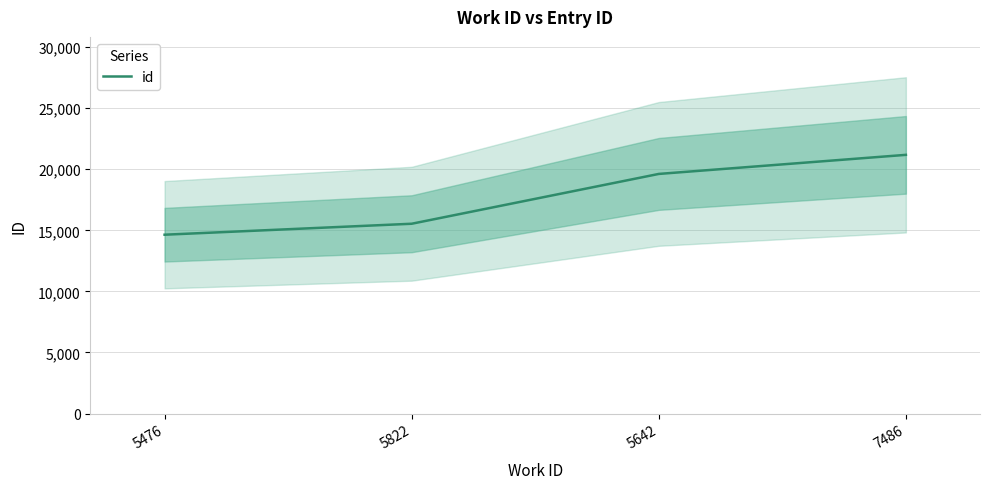

Where does the data first go above 19616?

7486